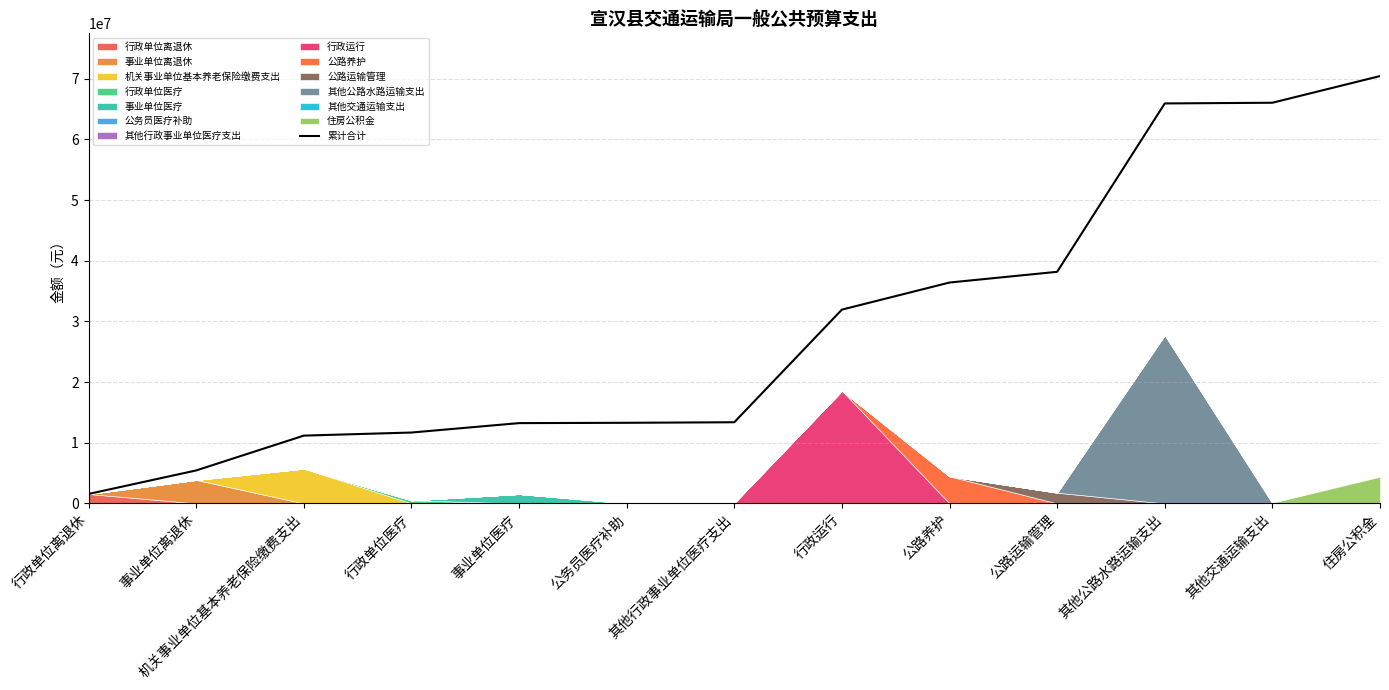

What is the label of the 9th point from the left?

公路养护